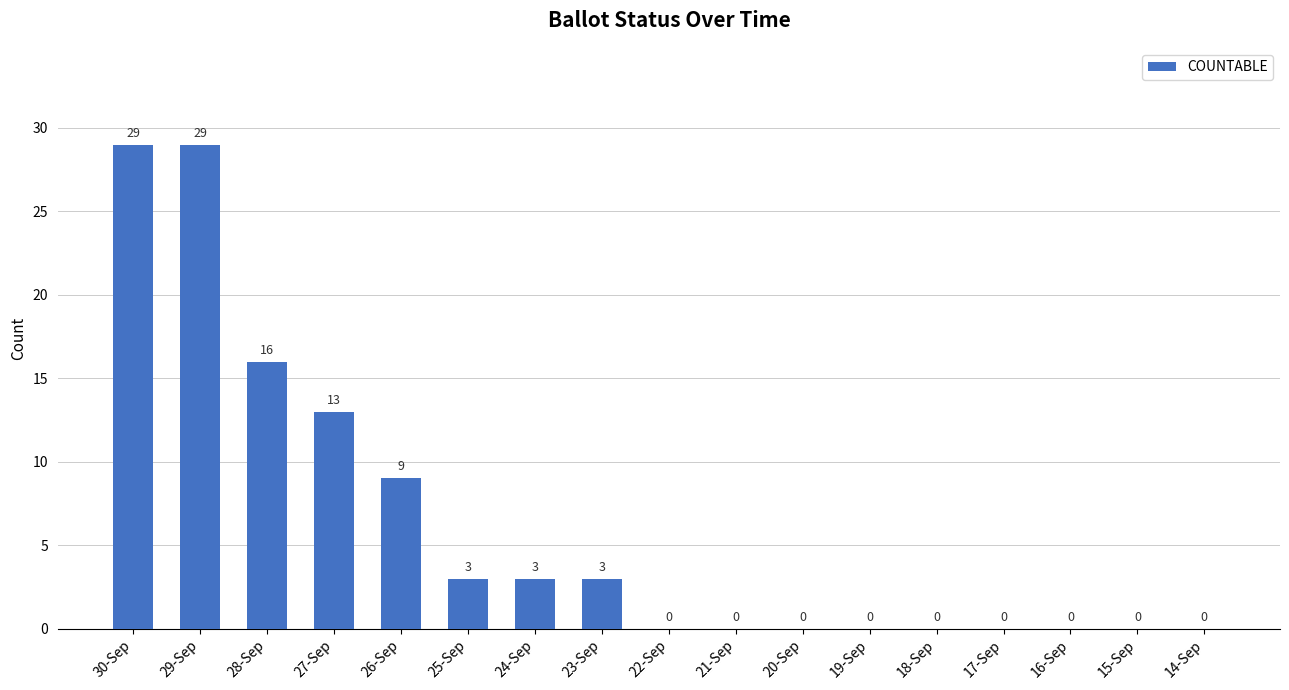

What is the maximum value shown in the chart?

29